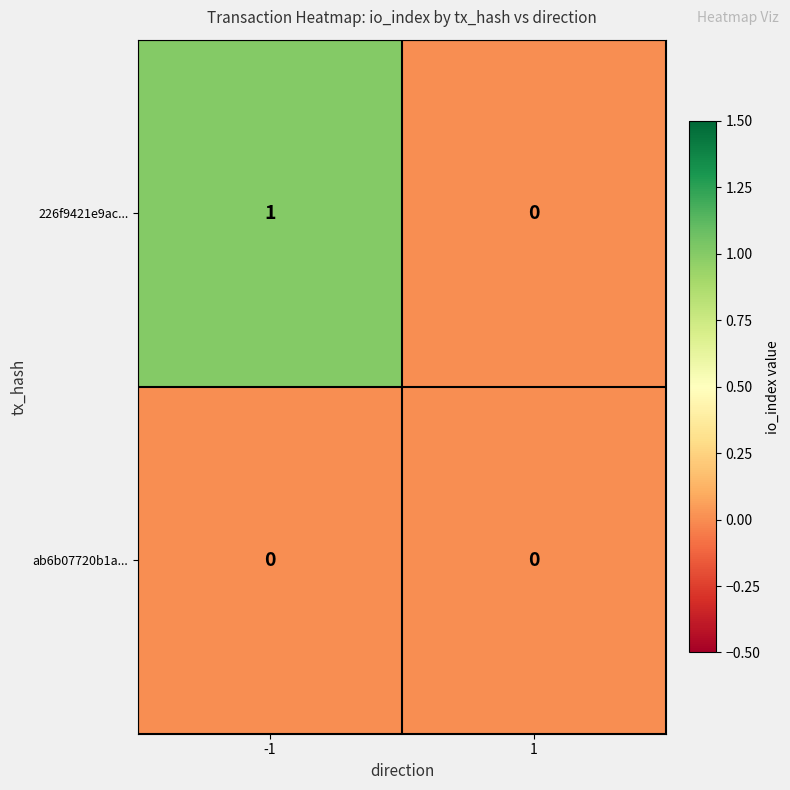

List the series in order of their peak value, highest first.

226f9421e9ac..., ab6b07720b1a...